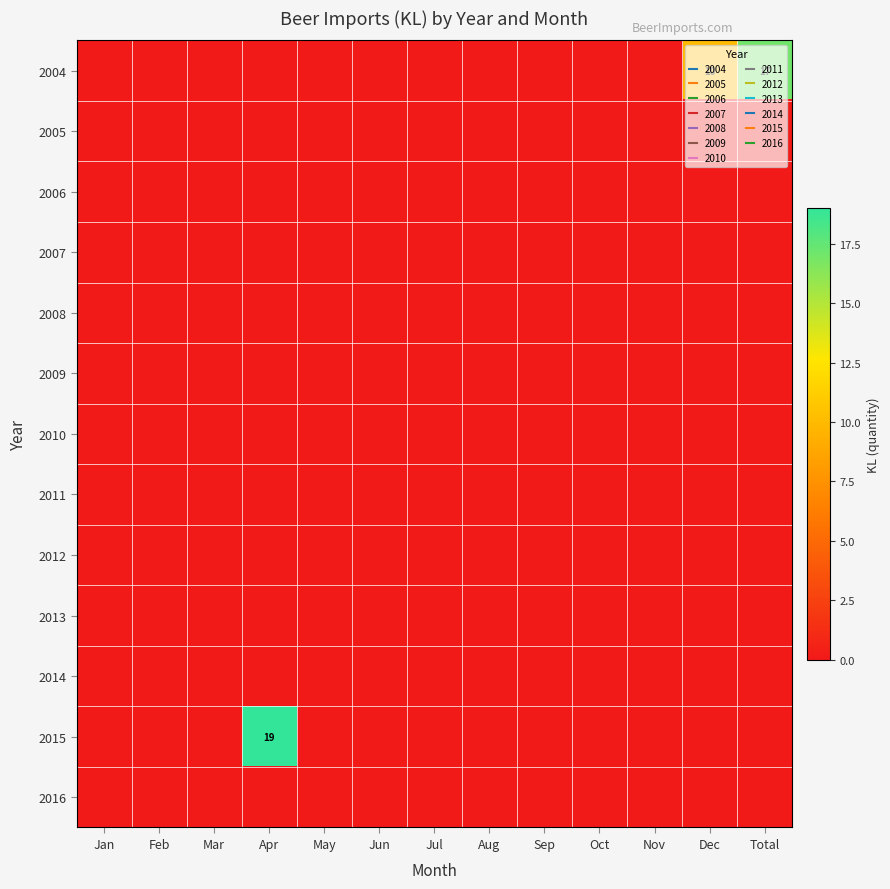

Which has a higher value, Dec or Total?

Total